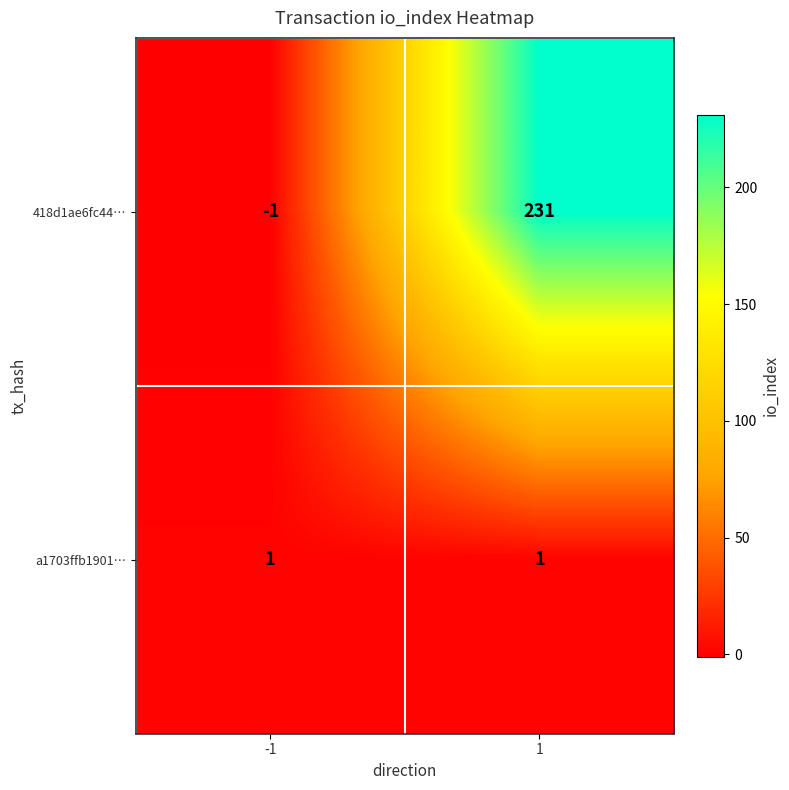

At how many categories does at least one series exceed 101?

1